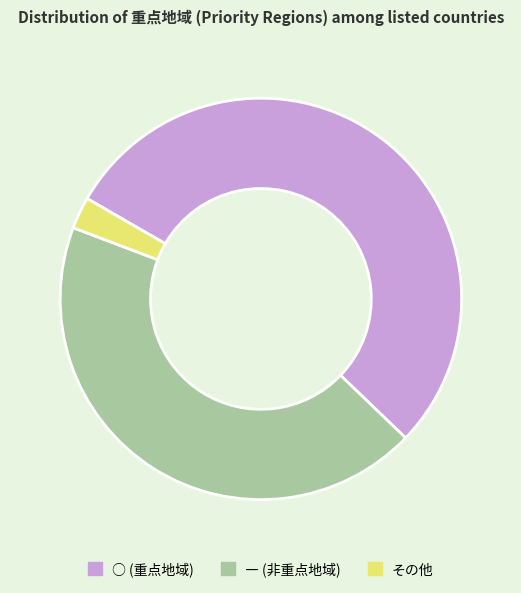

Which category accounts for the majority?

○